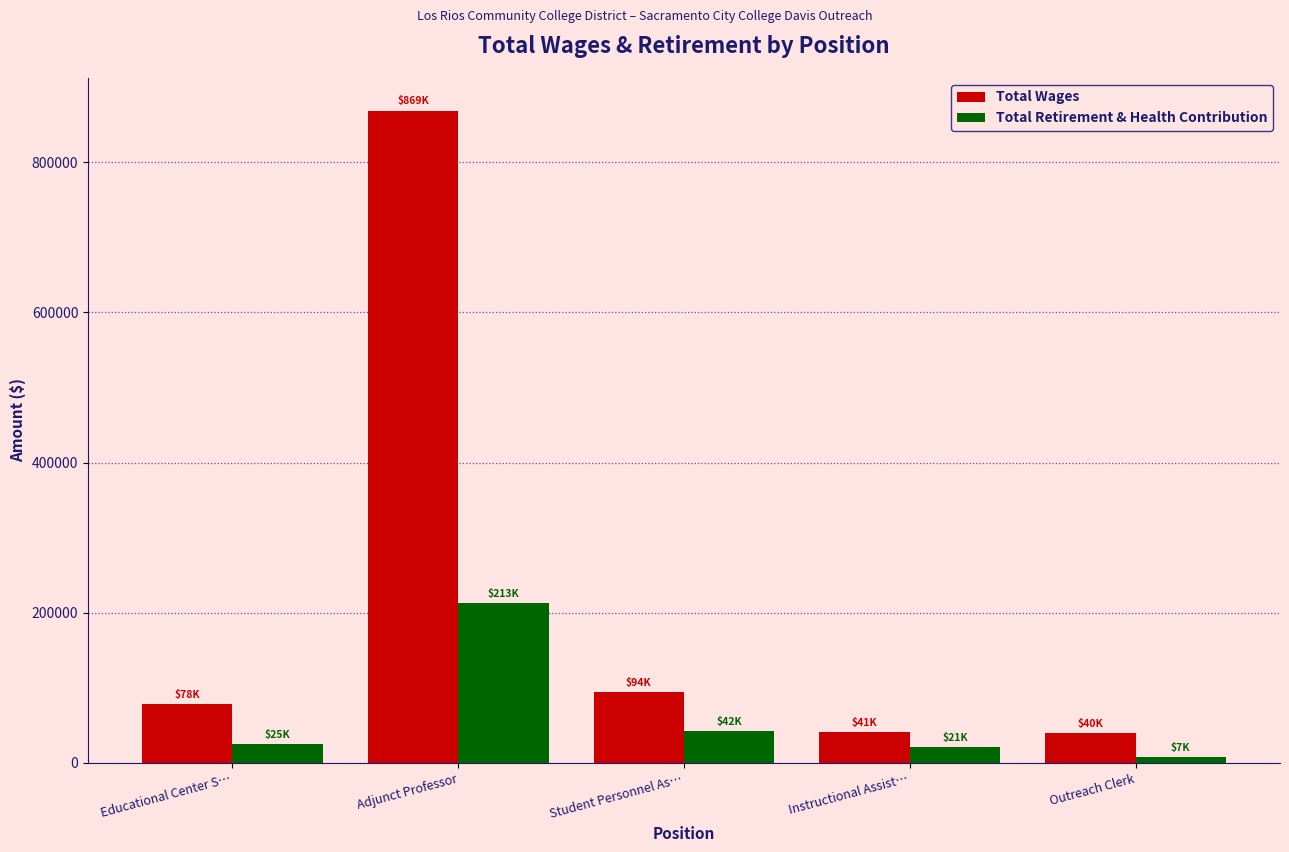

How many categories are shown in the chart?

5